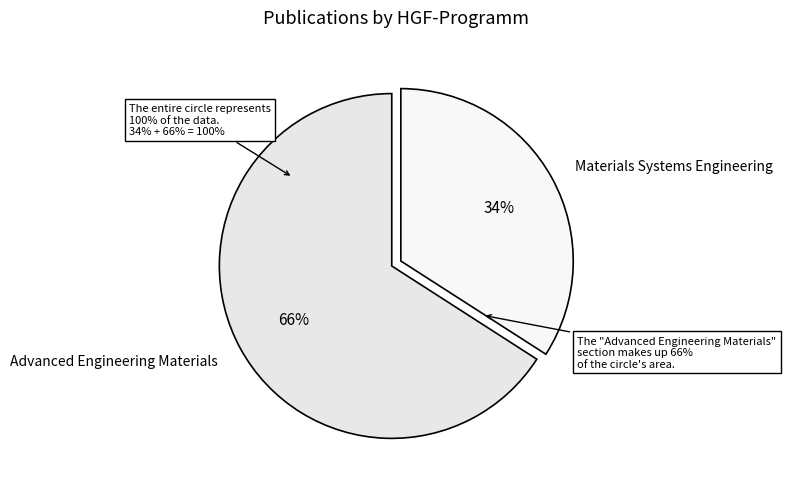

Which category has the biggest portion of the pie?

Advanced Engineering Materials